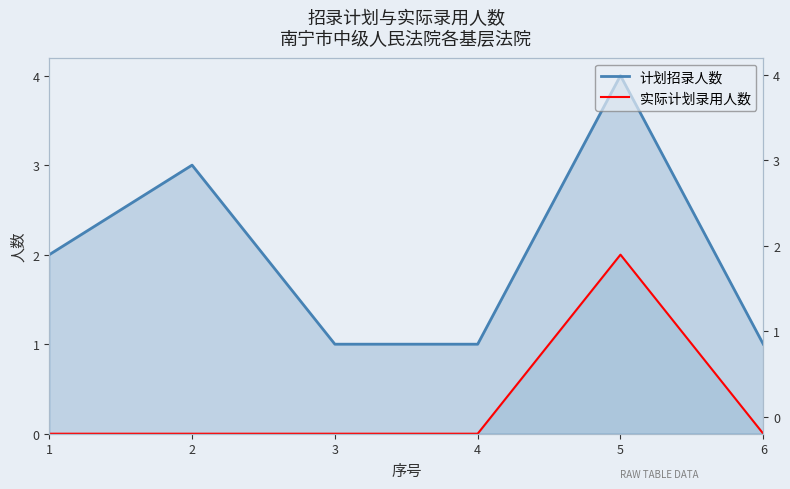

At which category is the sum across all series the highest?

5